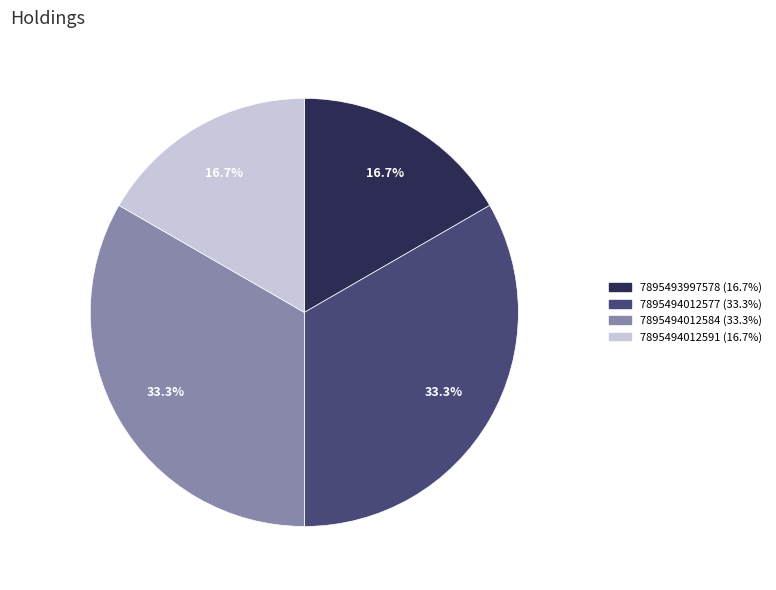

Does 7895494012584 account for over 50% of the chart?

No